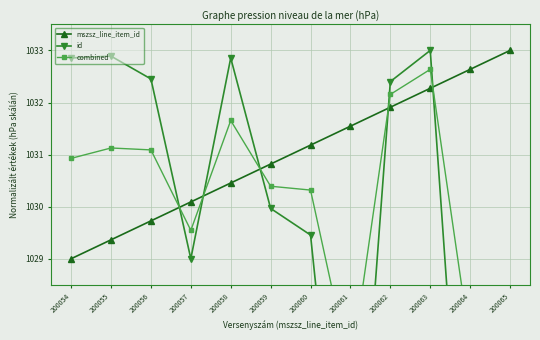

The value of combined at 200056 is 1031.1. True or false?

True